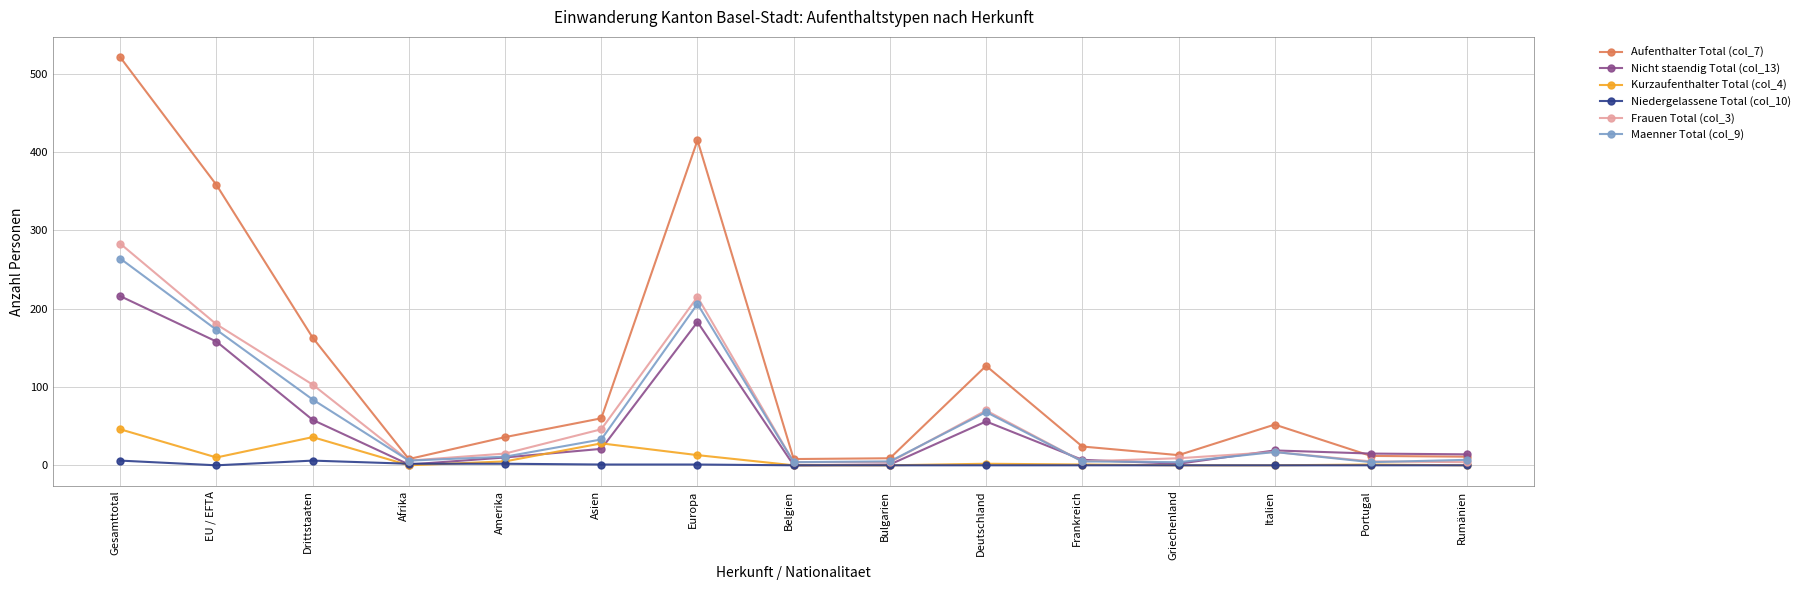

What is the sum of all Maenner Total (col_9) values?

891